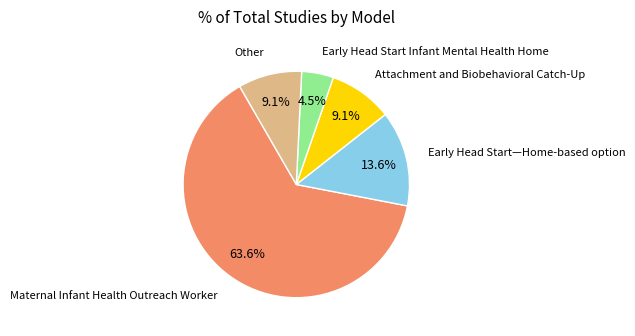

What percentage do Attachment and Biobehavioral Catch-Up and Other together represent?

18.2%